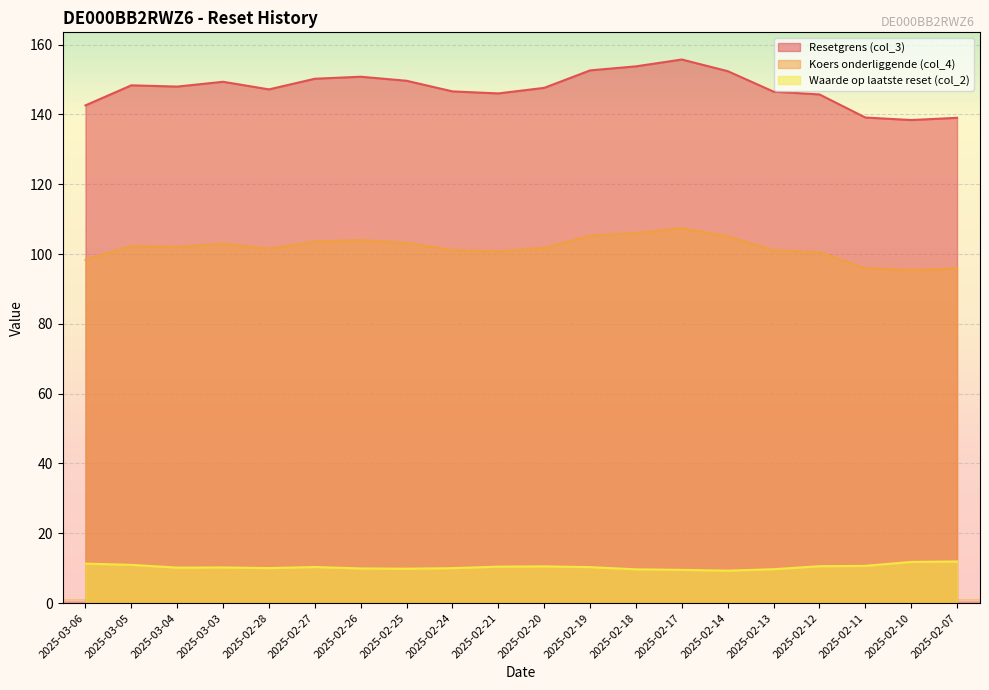

Is it true that Waarde op laatste reset (col_2) equals 10.0 at 2025-02-24?

True